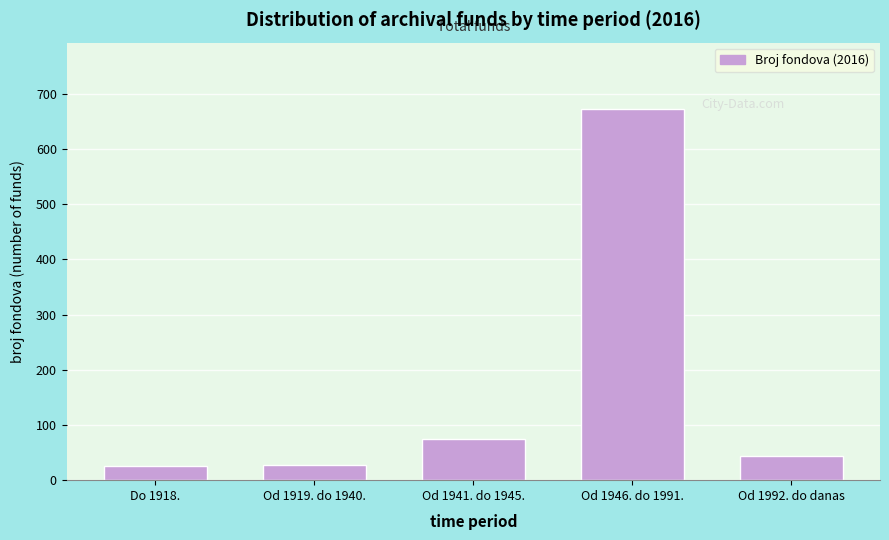

Which category has the highest value across all series?

Od 1946. do 1991.